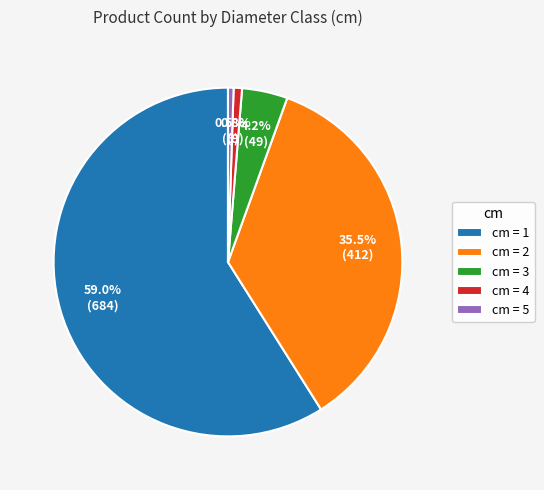

Between cm = 3 and cm = 2, which is larger?

cm = 2